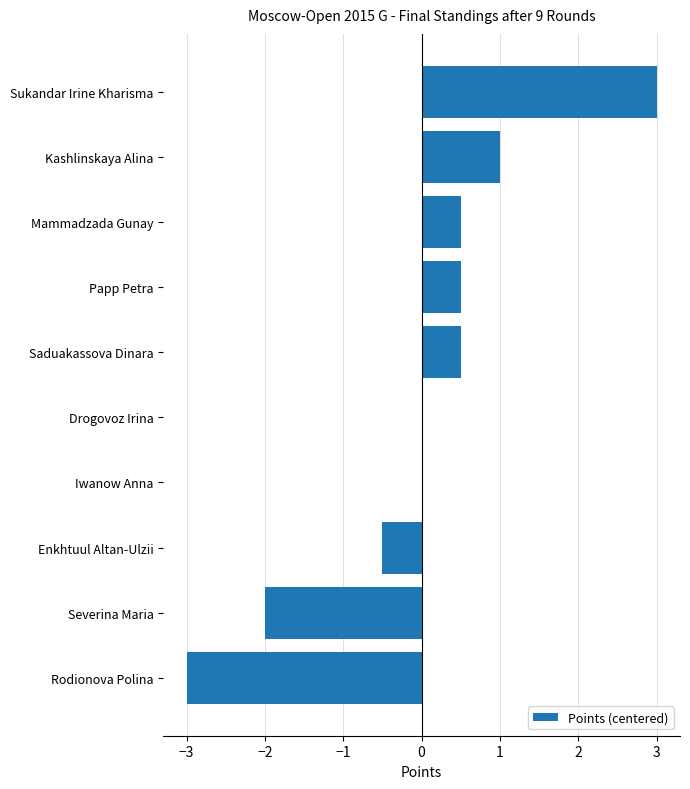

Is it true that the value at Saduakassova Dinara is 0.5?

True